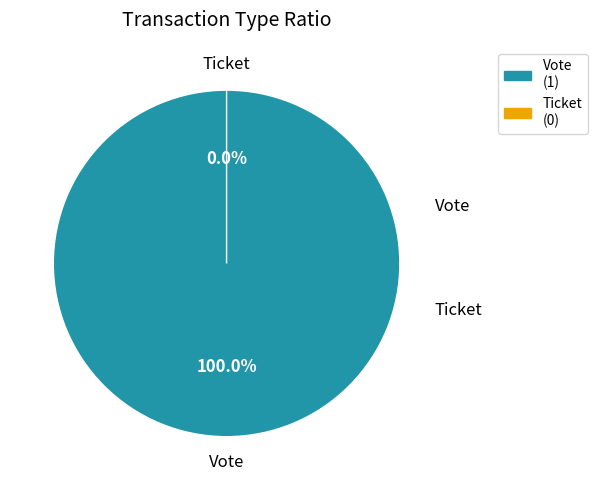

True or false: Vote (io_index=1) accounts for 93% of the total.

False